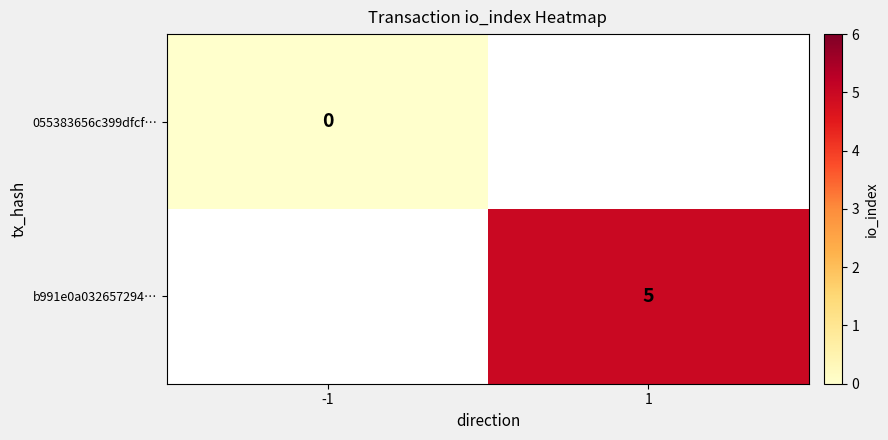

True or false: b991e0a032657294… has a value of 5 at 1.

True